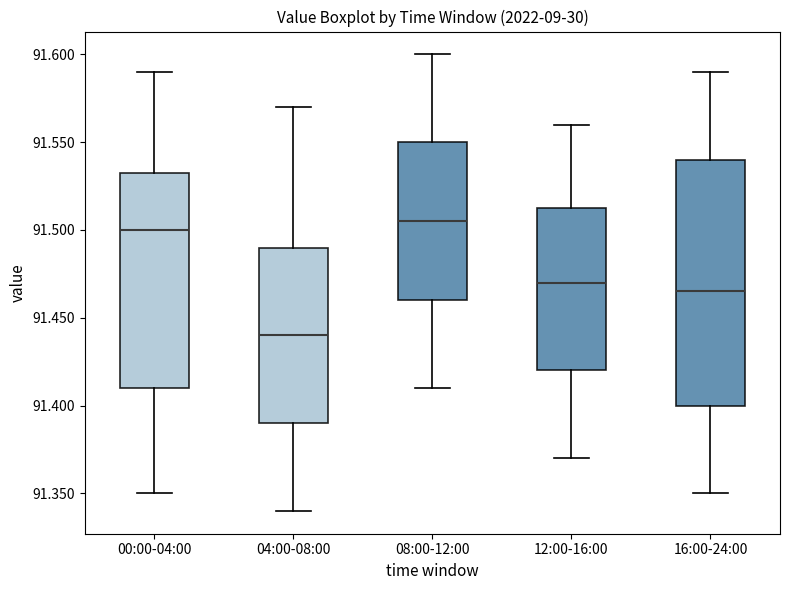

Reading left to right, read every box against the y-axis: the position of its median line, the range the box covers, and the ends of its whiskers. The values are not printed on the chart, so give them approximately, as read against the axis.

00:00-04:00: median 91.500, box 91.410 to 91.535, whiskers 91.350 to 91.590
04:00-08:00: median 91.440, box 91.390 to 91.490, whiskers 91.340 to 91.570
08:00-12:00: median 91.505, box 91.460 to 91.550, whiskers 91.410 to 91.600
12:00-16:00: median 91.470, box 91.420 to 91.515, whiskers 91.370 to 91.560
16:00-24:00: median 91.465, box 91.400 to 91.540, whiskers 91.350 to 91.590